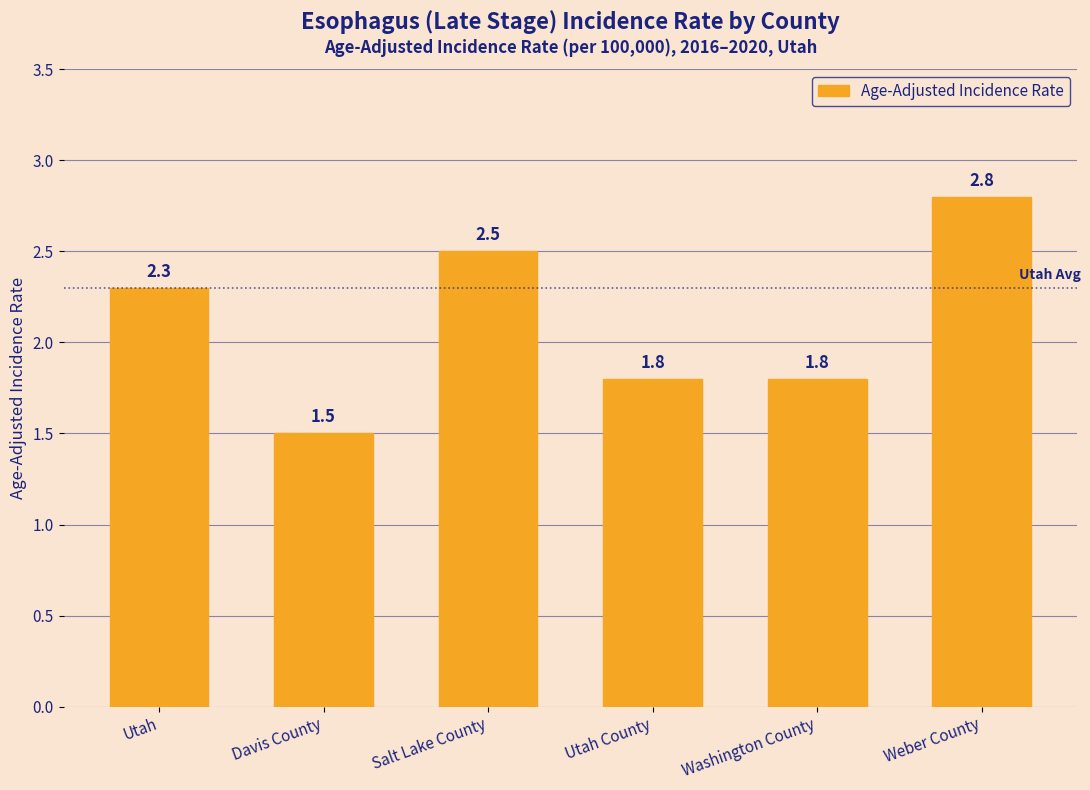

Reading left to right, transcribe all the data shown in this chart.

2.3	1.5	2.5	1.8	1.8	2.8